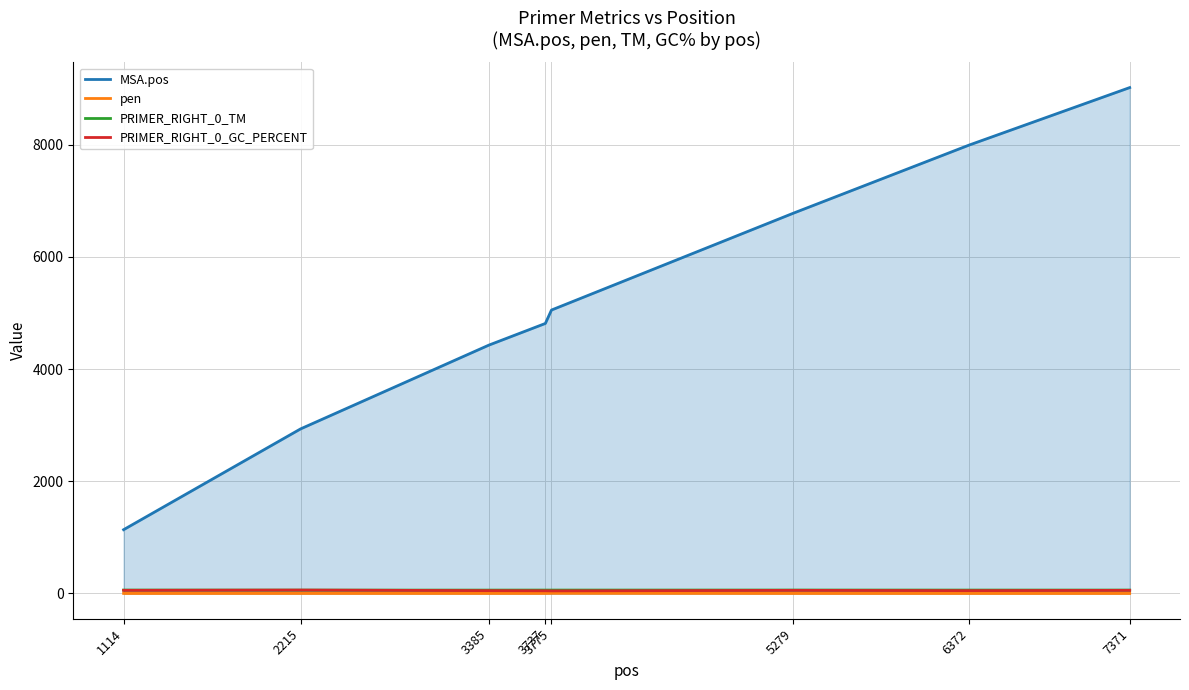

What are all the series names shown in the legend?

MSA.pos, pen, PRIMER_RIGHT_0_TM, PRIMER_RIGHT_0_GC_PERCENT